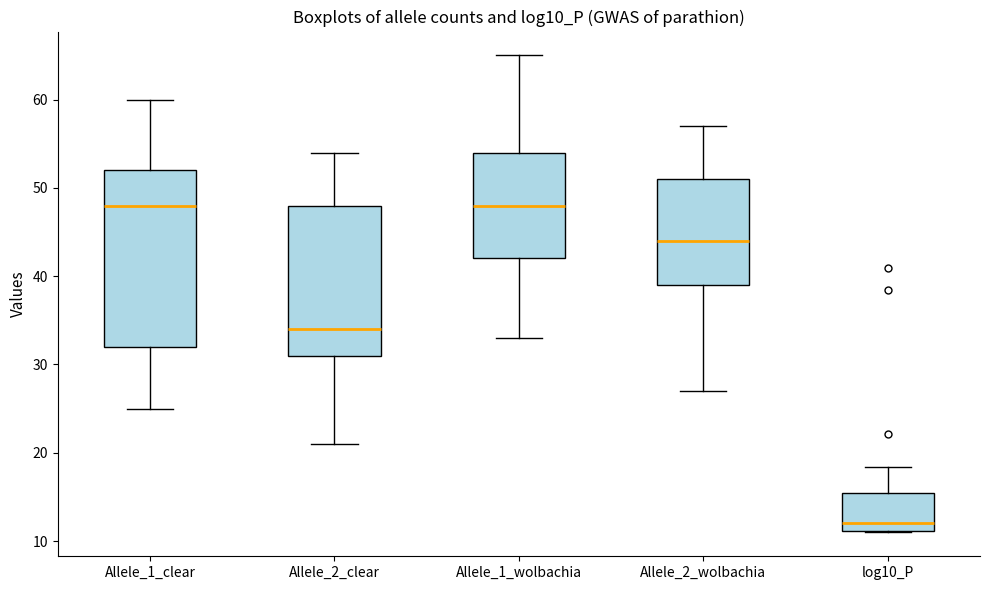

Reading left to right, transcribe this box plot: for each box, give where its median line is, the range the box spans, and where its two whiskers end, as read against the y-axis. The values are not printed on the chart, so give them approximately, as read against the axis.

Allele_1_clear: median 48, box 32 to 52, whiskers 25 to 60
Allele_2_clear: median 34, box 31 to 48, whiskers 21 to 54
Allele_1_wolbachia: median 48, box 42 to 54, whiskers 33 to 65
Allele_2_wolbachia: median 44, box 39 to 51, whiskers 27 to 57
log10_P: median 12, box 11 to 15, whiskers 11 to 18